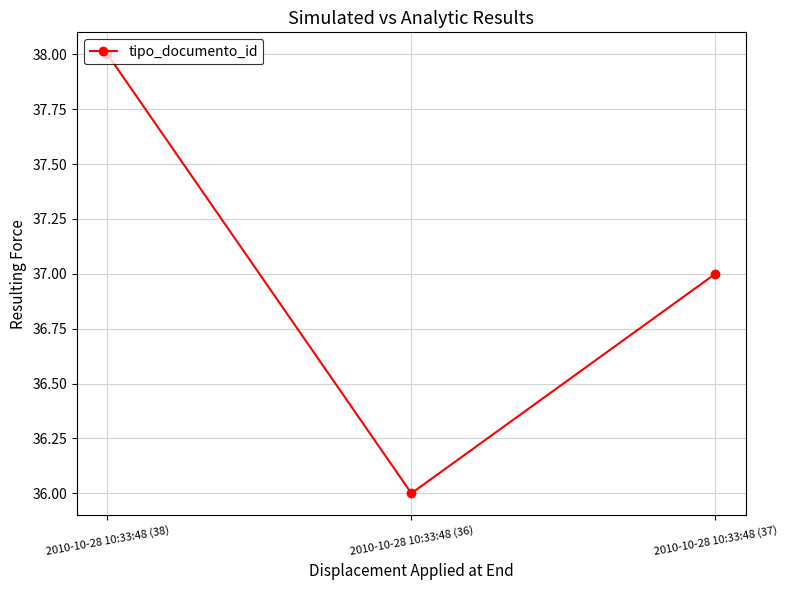

Read the value at 2010-10-28 10:33:48 (37).

37